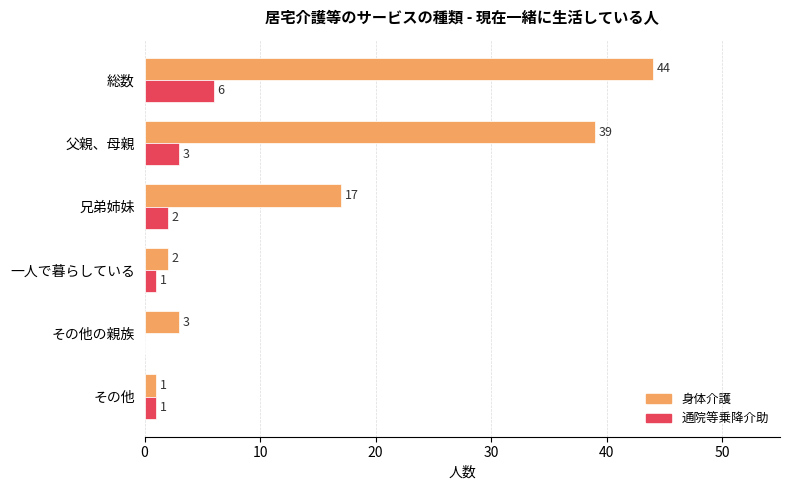

How many categories are shown in the chart?

6